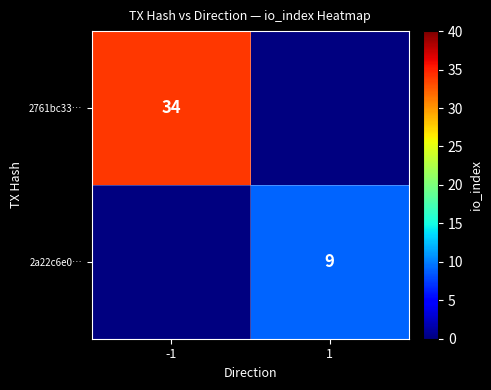

Which label corresponds to the smallest value in the chart?

1